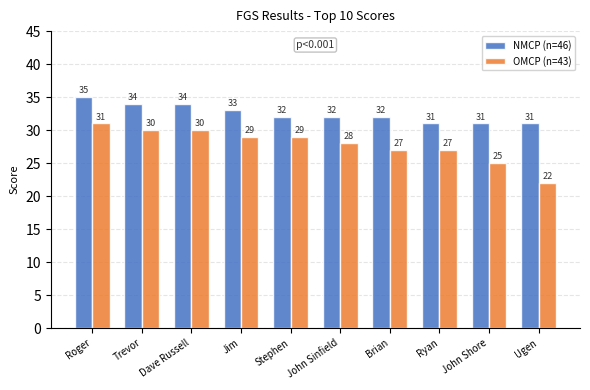

What is the difference between the second highest and minimum values in the NMCP (n=46) series?

3